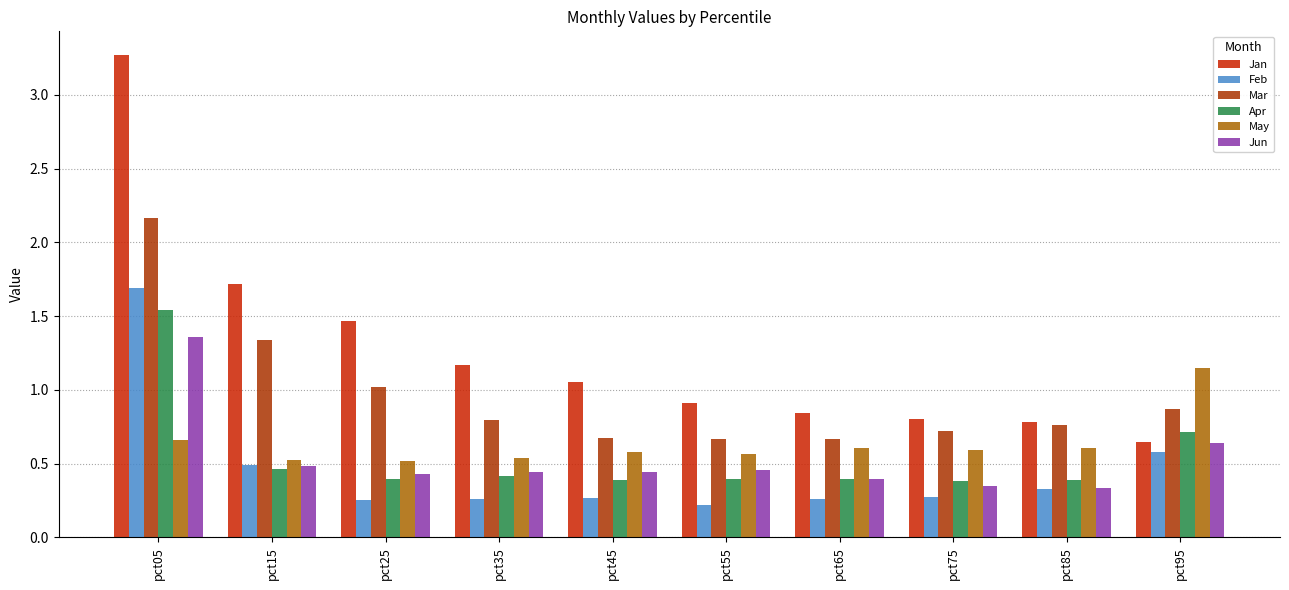

What is the minimum value for Jan?

0.6